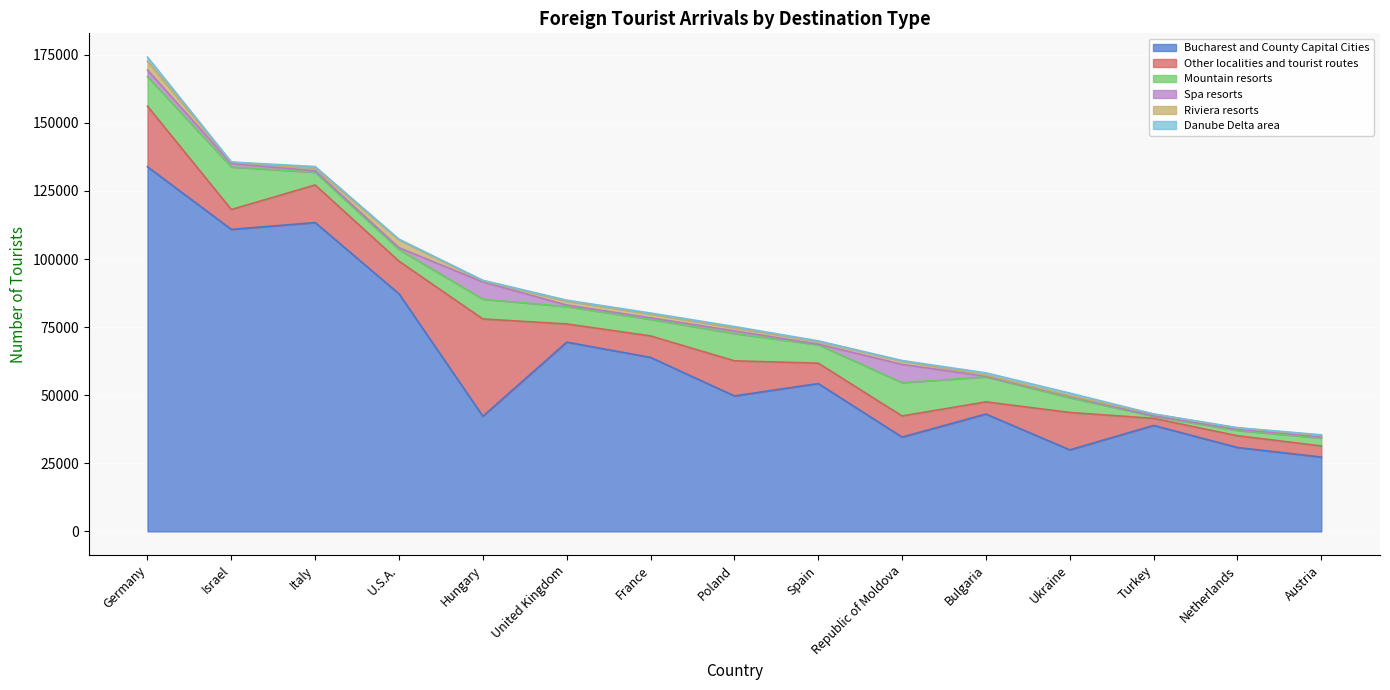

At which category does Riviera resorts reach its first local peak?

U.S.A.